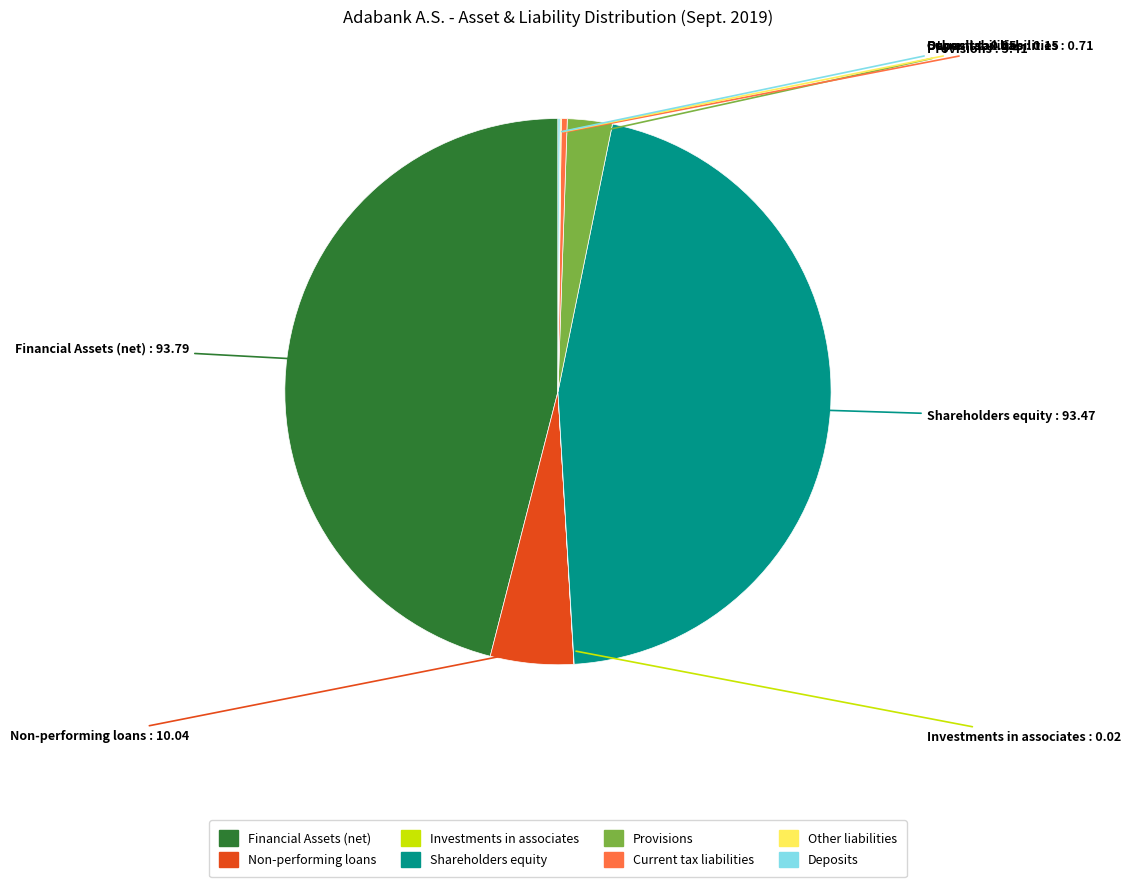

Is there a majority slice in this chart?

No